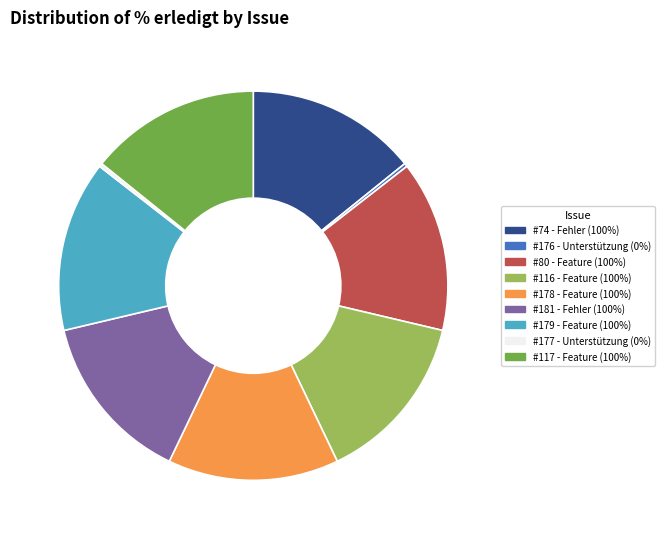

Does any single category account for the majority?

No